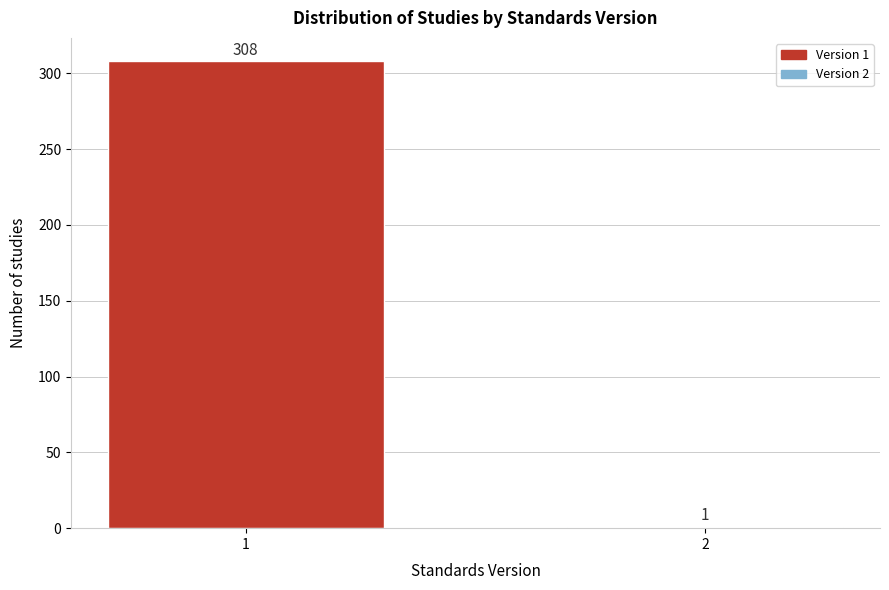

Reading right to left, what are all the values shown in this chart?

1	308